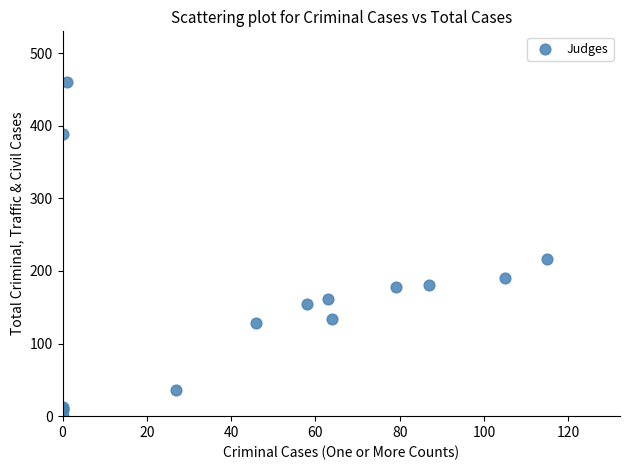

What Y value in the scatter plot is closest to 230?

217